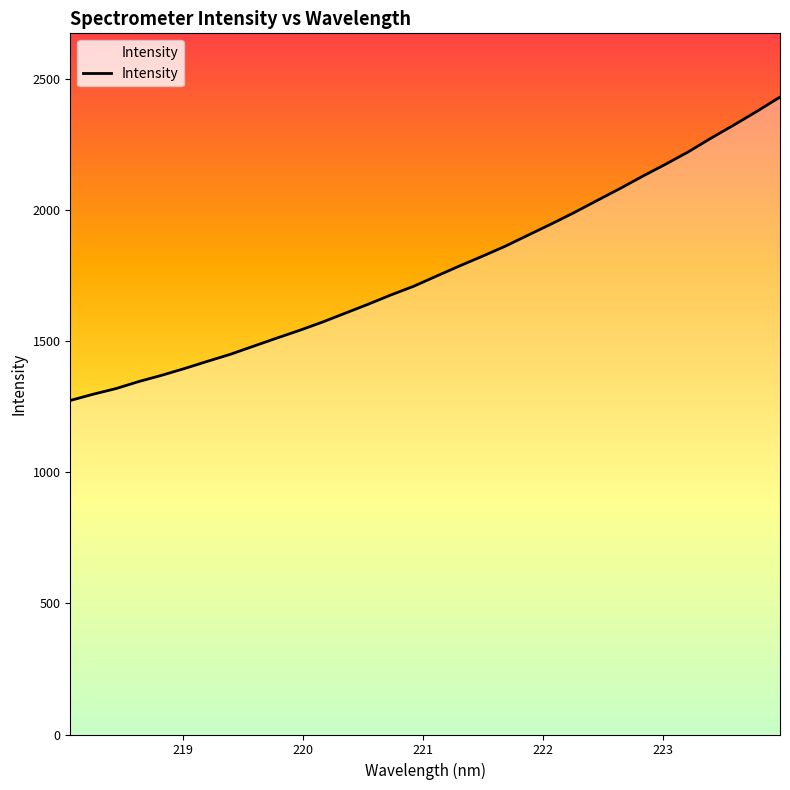

Does the chart display data point markers on the line(s)?

No